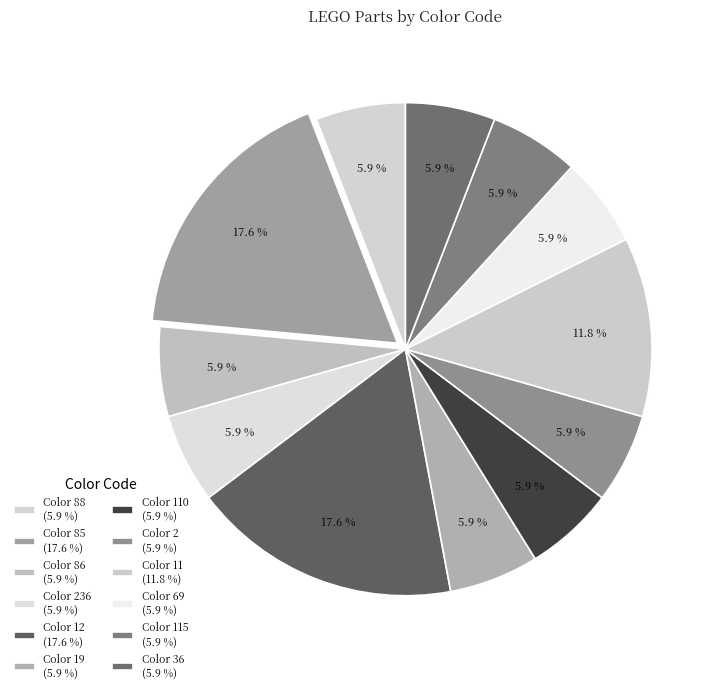

To the nearest percent, what is the difference between the largest and smallest slice percentages?

12%